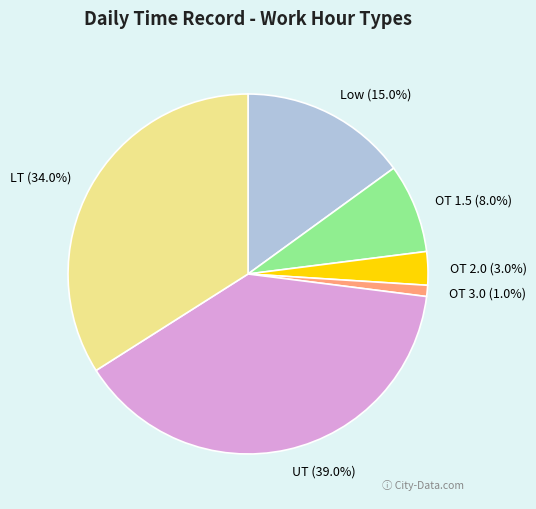

Rank the categories by value from lowest to highest.

OT 3.0, OT 2.0, OT 1.5, Low, LT, UT